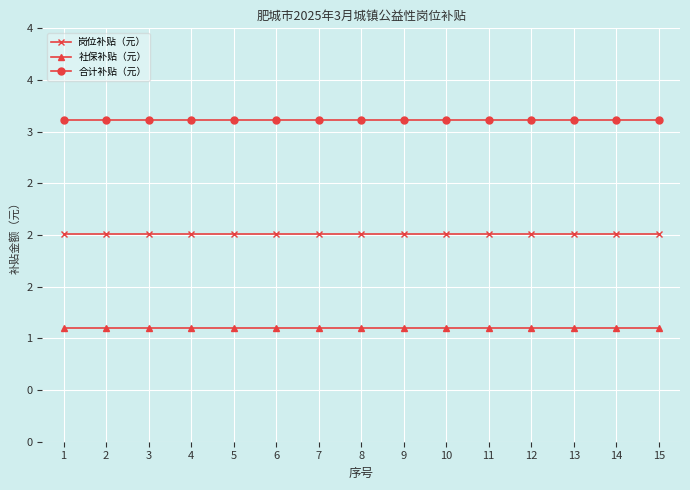

Is this an area chart (filled region under the line)?

No